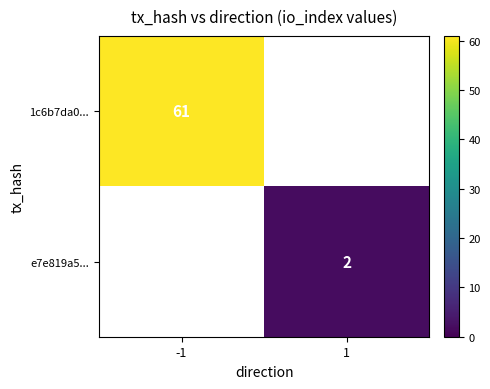

True or false: 1c6b7da0... has a value of 92 at -1.

False